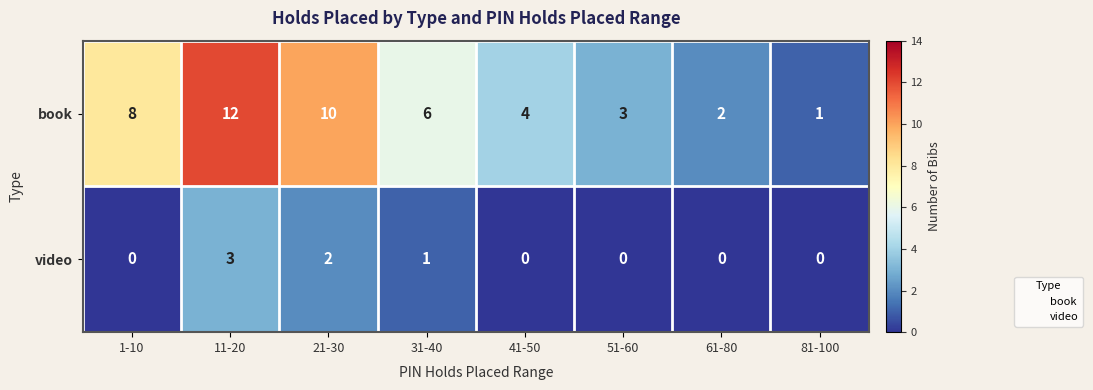

Which series changed the most between 1-10 and 61-80?

book